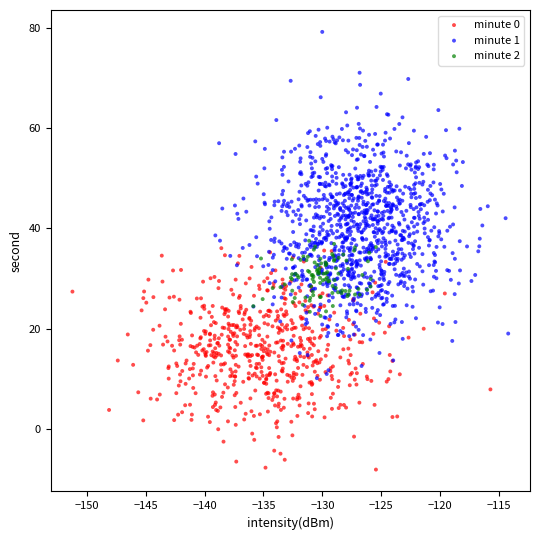

What are all the series names shown in the legend?

minute 0, minute 1, minute 2